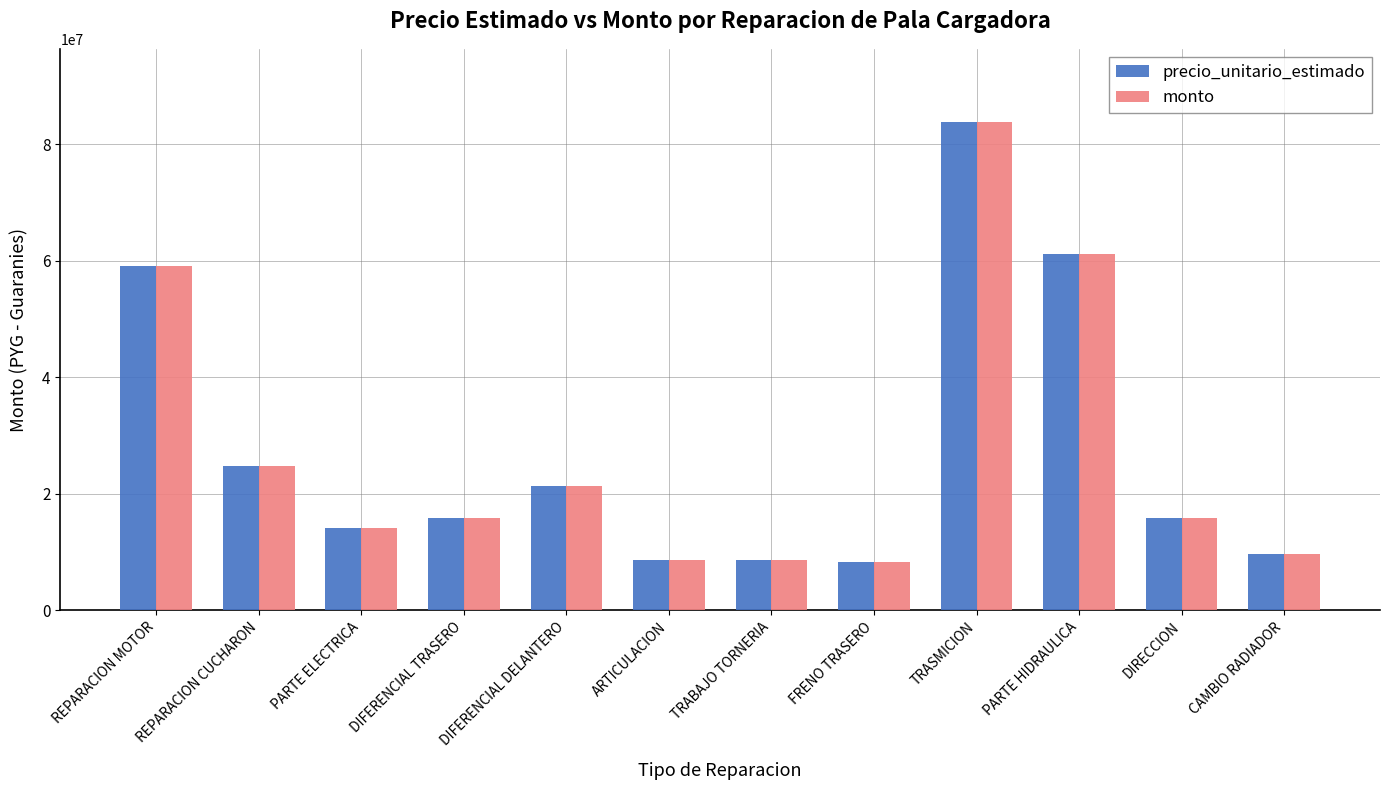

What value does the precio_unitario_estimado series have at PARTE ELECTRICA, to the nearest 100?

14120000